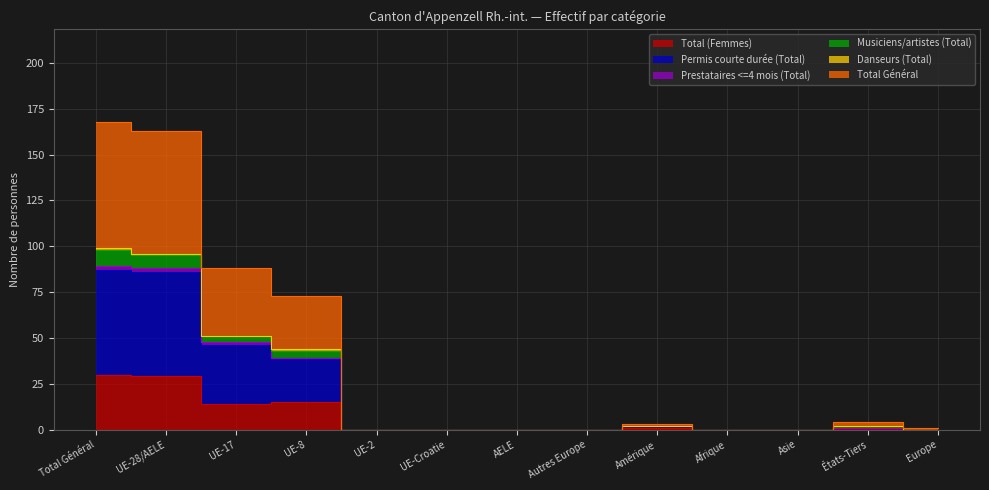

Where is the first local maximum for Musiciens/artistes (Total)?

Amérique